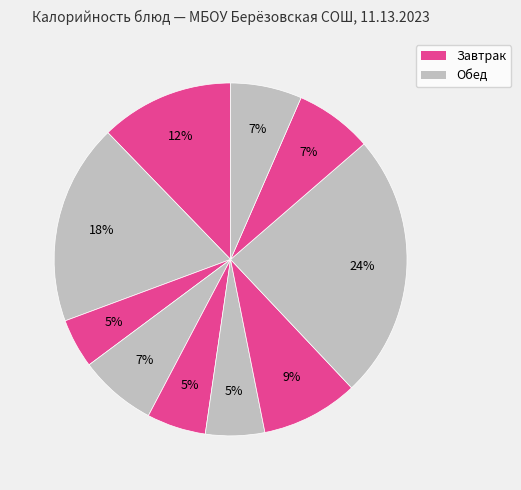

How many slices are in this pie chart?

10